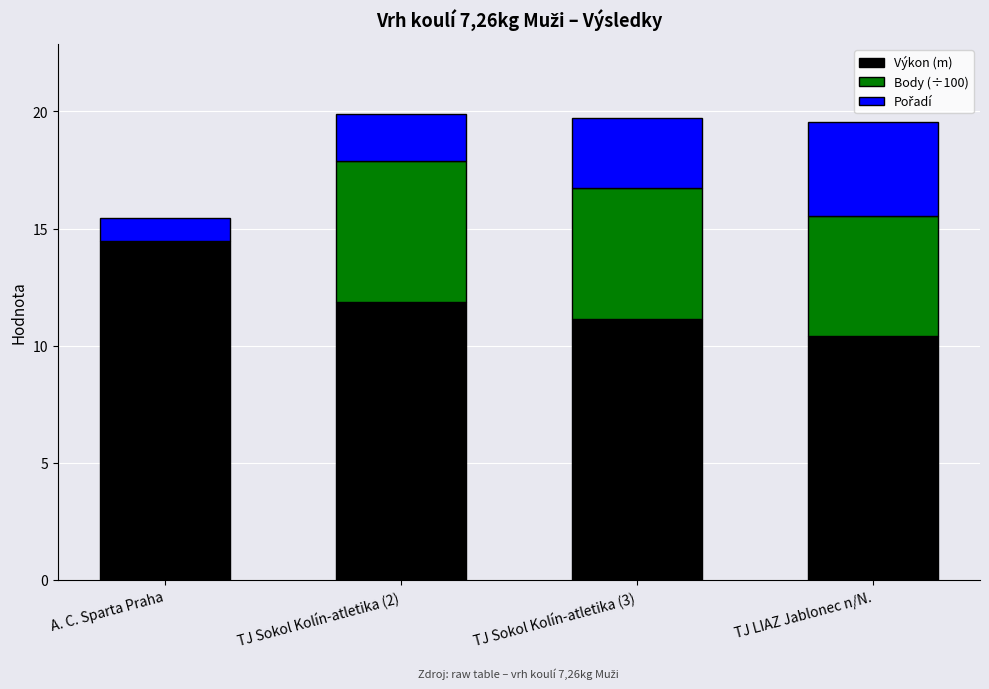

At which label does Výkon (m) reach its peak?

A. C. Sparta Praha